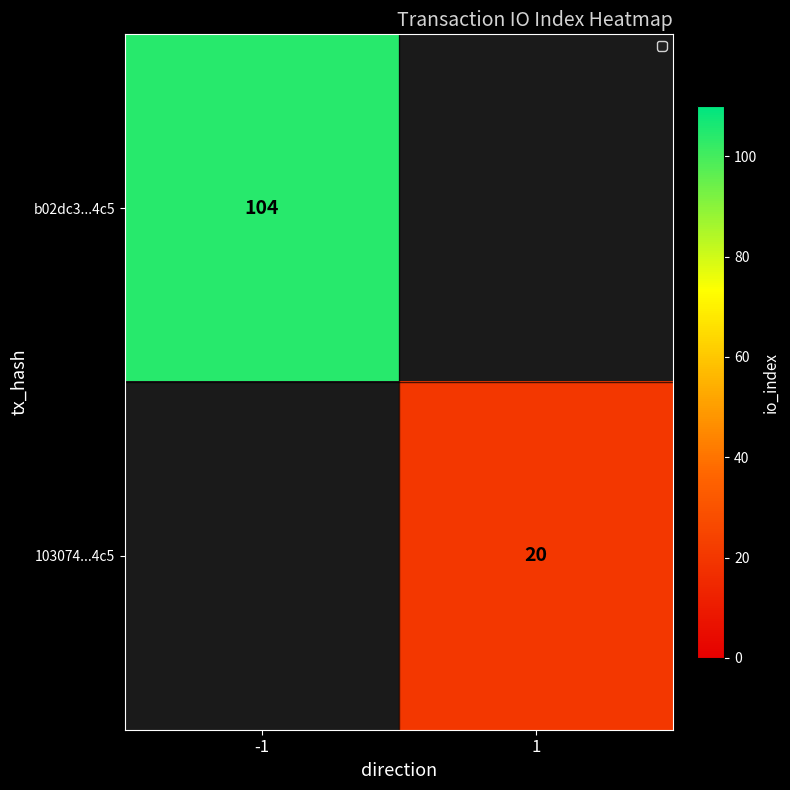

Which category has the lowest value across all series?

1